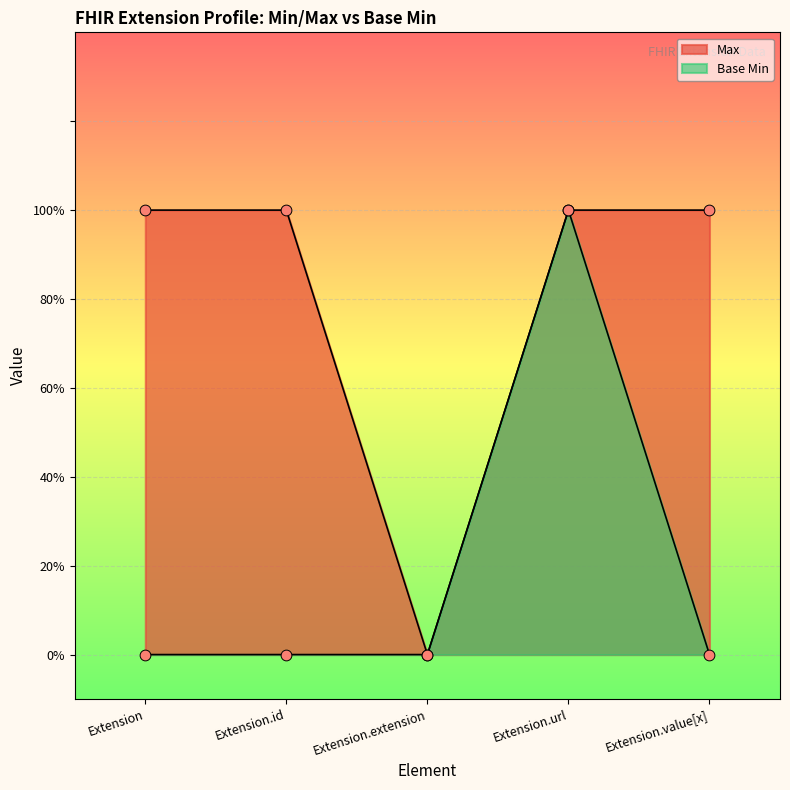

Which series contains the highest Y value?

Max